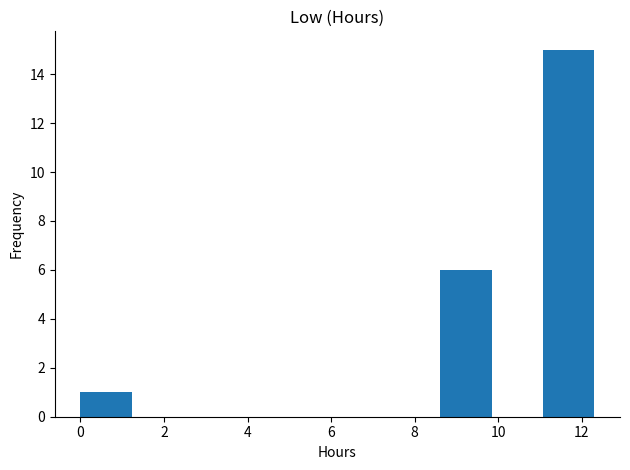

Reading left to right, transcribe this chart: for each bar, give the range it covers on the x-axis and its height. Neither the bar edges nor the heights are printed on the chart, so give them approximately, as read against the axes.

0.0 to 1.2: 1
1.2 to 2.4: 0
2.4 to 3.6: 0
3.6 to 5.0: 0
5.0 to 6.2: 0
6.2 to 7.4: 0
7.4 to 8.6: 0
8.6 to 9.8: 6
9.8 to 11.0: 0
11.0 to 12.4: 15